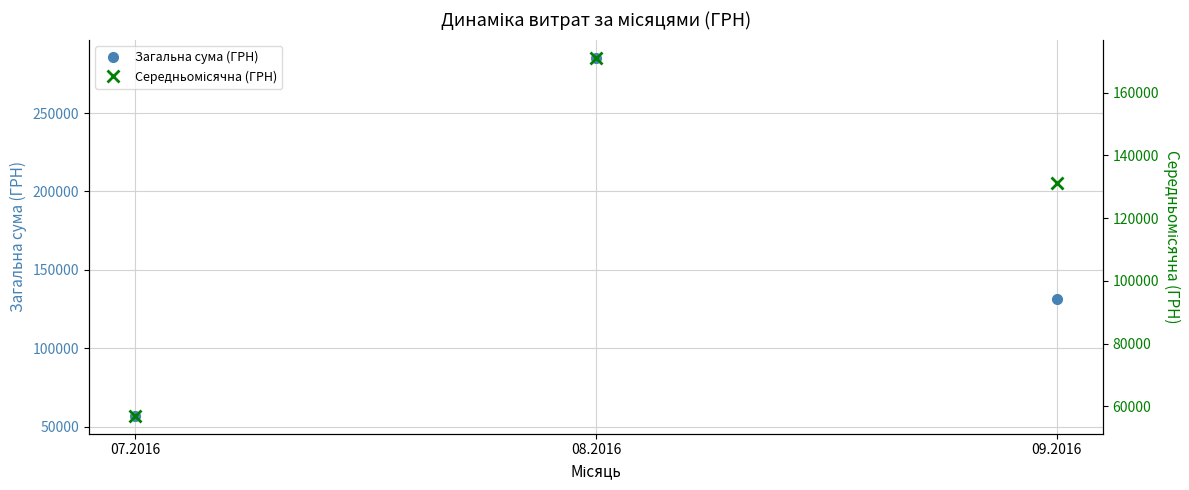

Which series has the widest spread of values?

Загальна сума (ГРН)